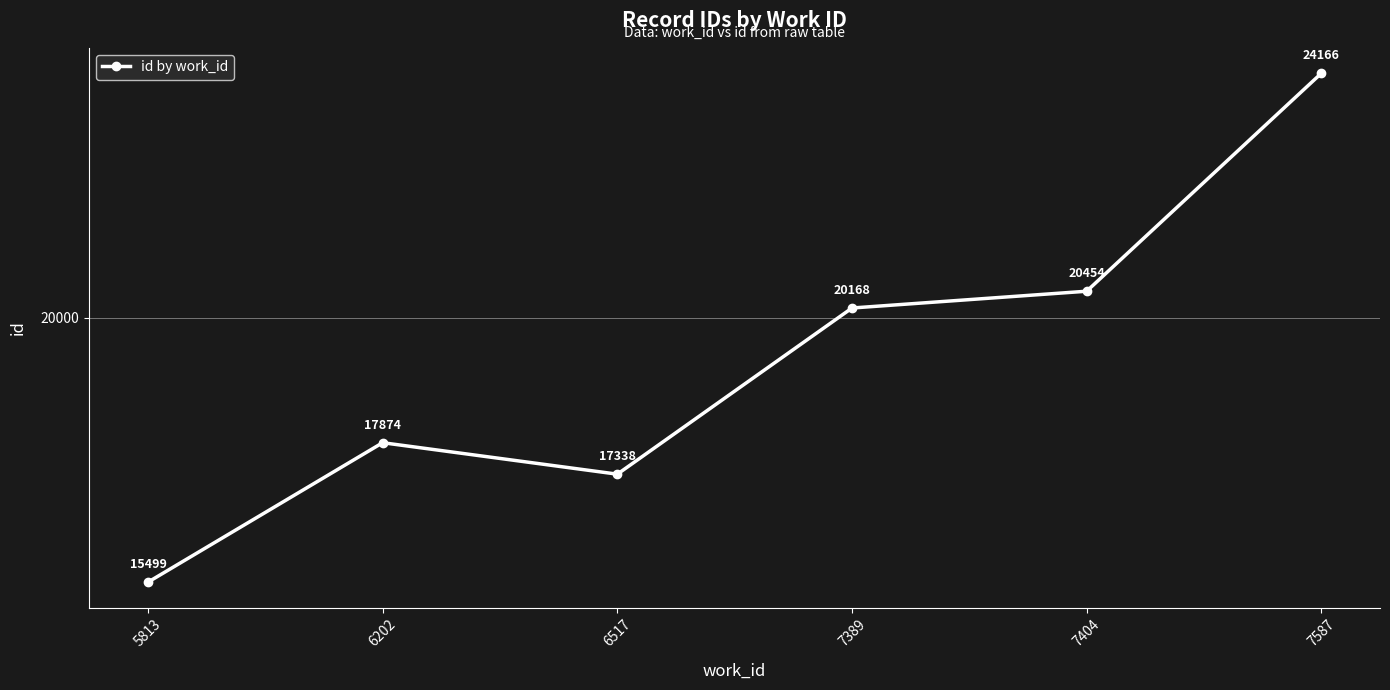

What is the sum of the values at 5813 and 6202?

33373.3